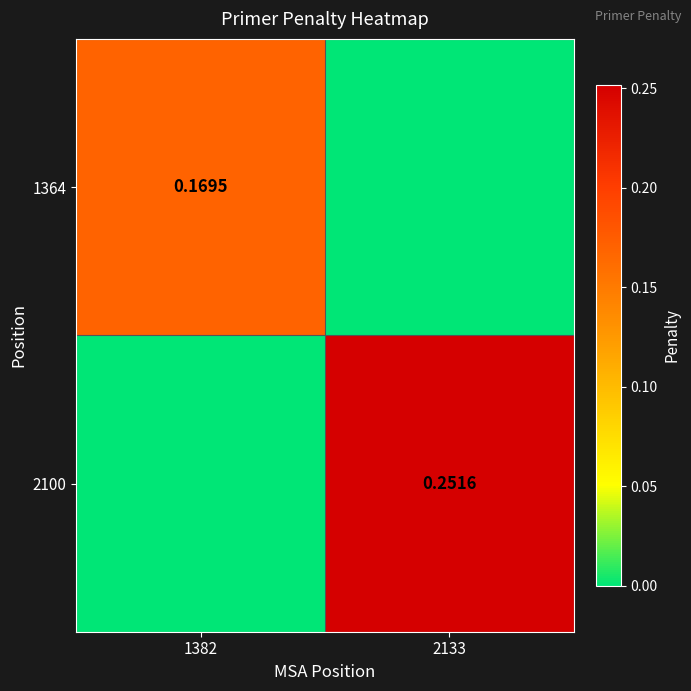

Which series has the largest total across all categories?

2100